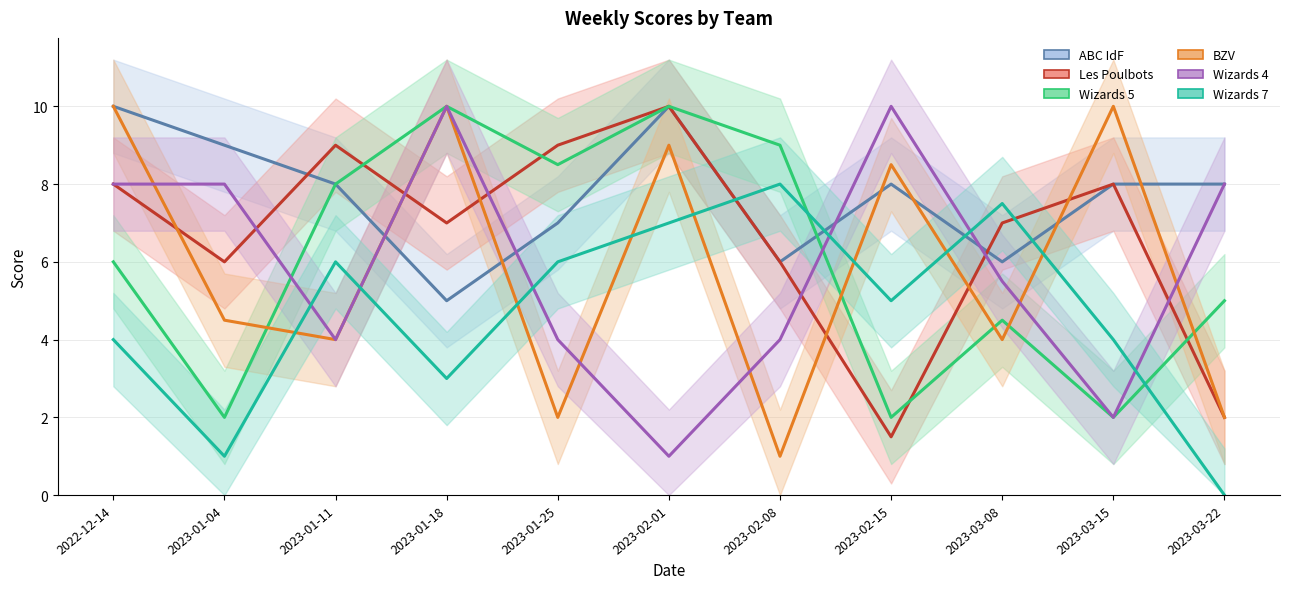

At which label does Wizards 7 reach its minimum?

2023-03-22